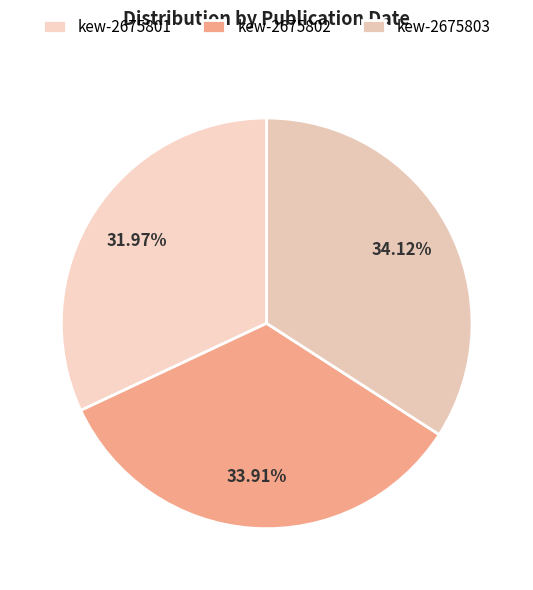

Approximately how many times larger is the value at kew-2675803 compared to kew-2675801?

1.1